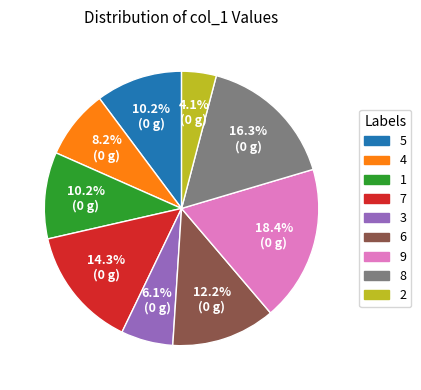

How much of the chart is everything except 9?

81.6%